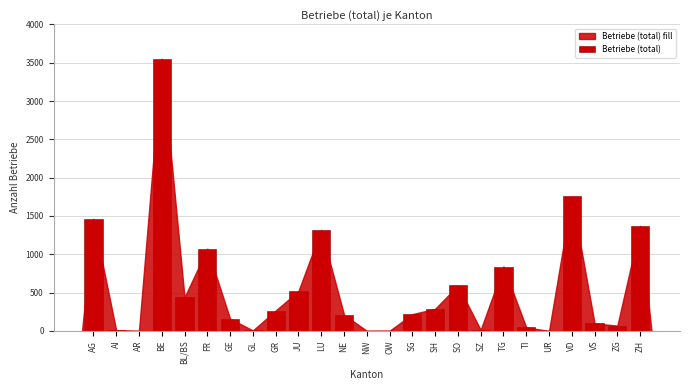

What value does the data have at GE?

161